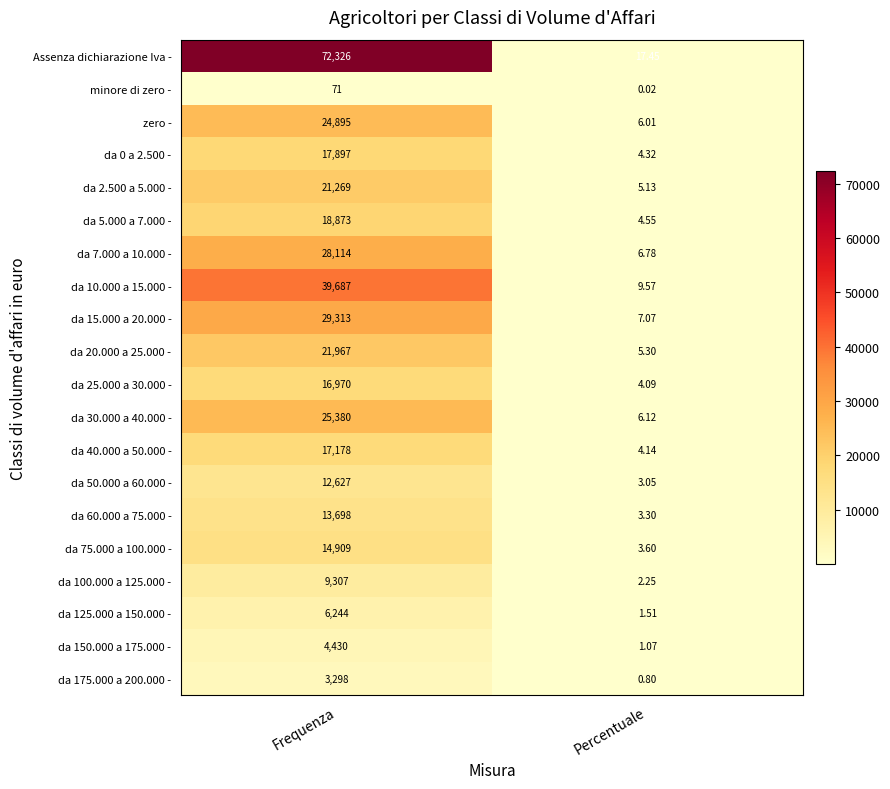

Where is da 2.500 a 5.000 - nearest to the value 10637?

Percentuale